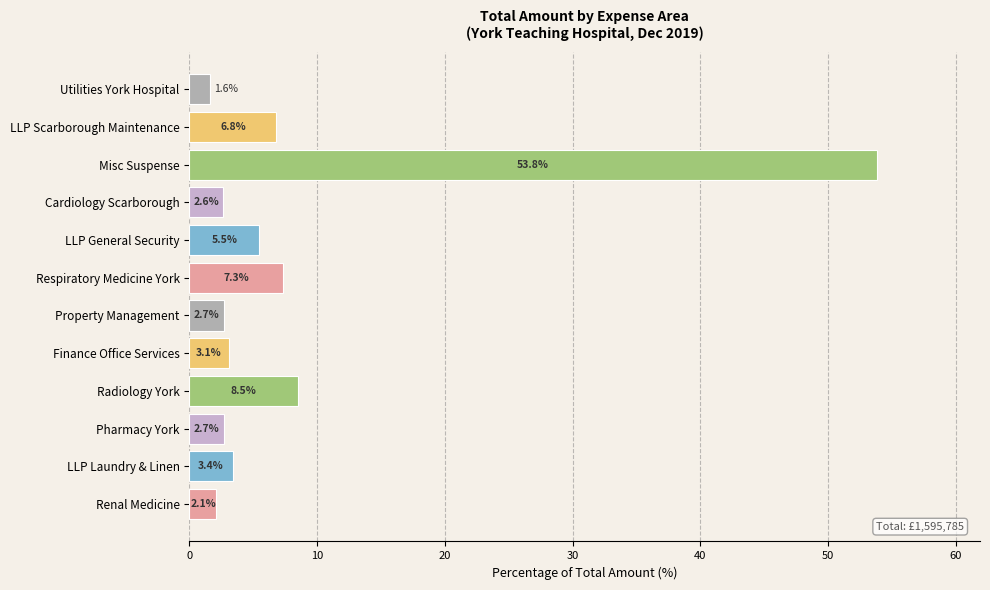

Read the value at LLP General Security.

5.5